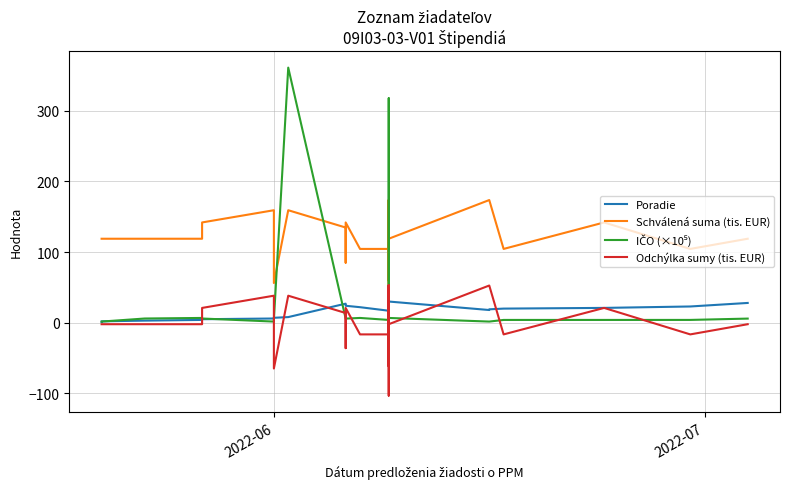

True or false: Odchýlka sumy (tis. EUR) has more than 1 points higher than both neighbors.

True